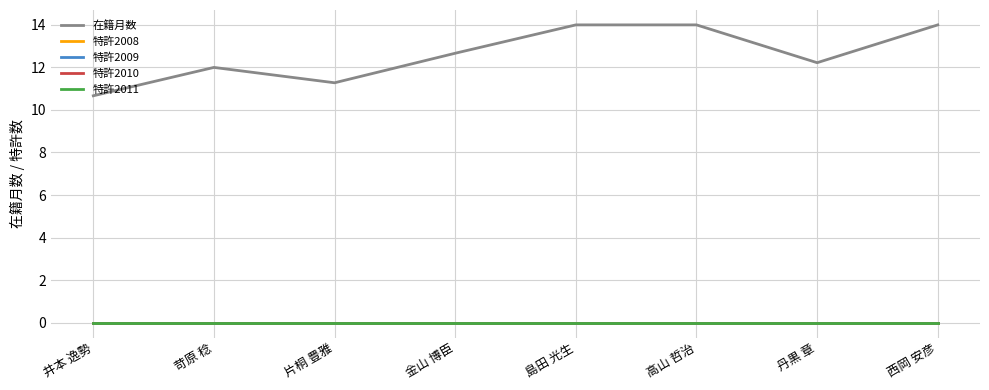

Does the chart display data point markers on the line(s)?

No